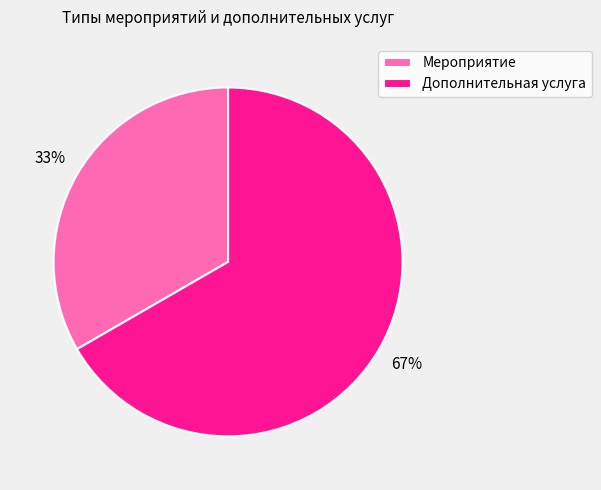

Is the sum of Мероприятие and Дополнительная услуга greater than half?

Yes